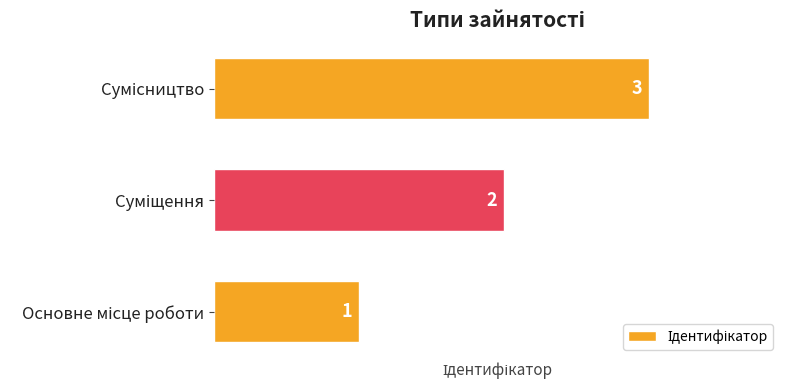

What is the maximum value shown in the chart?

3